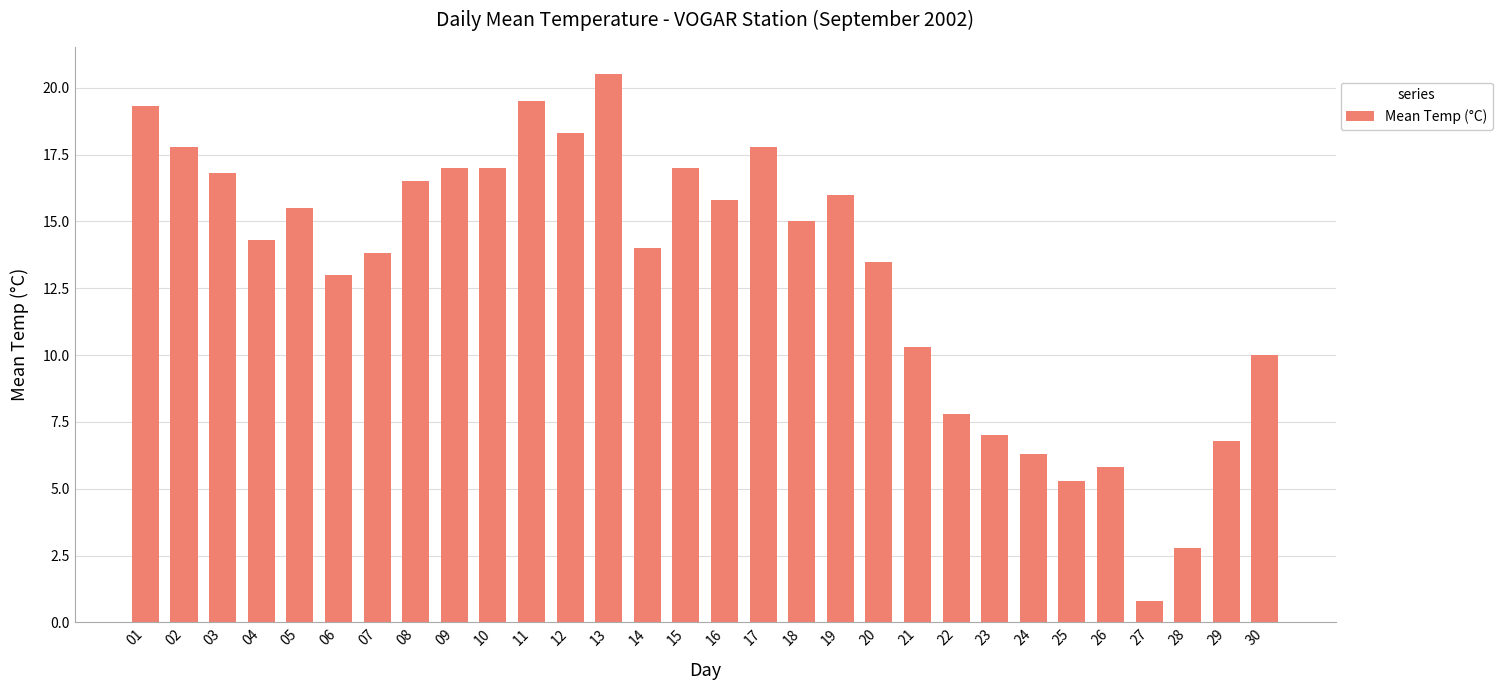

Is it true that the value at 14 is 9.1?

False